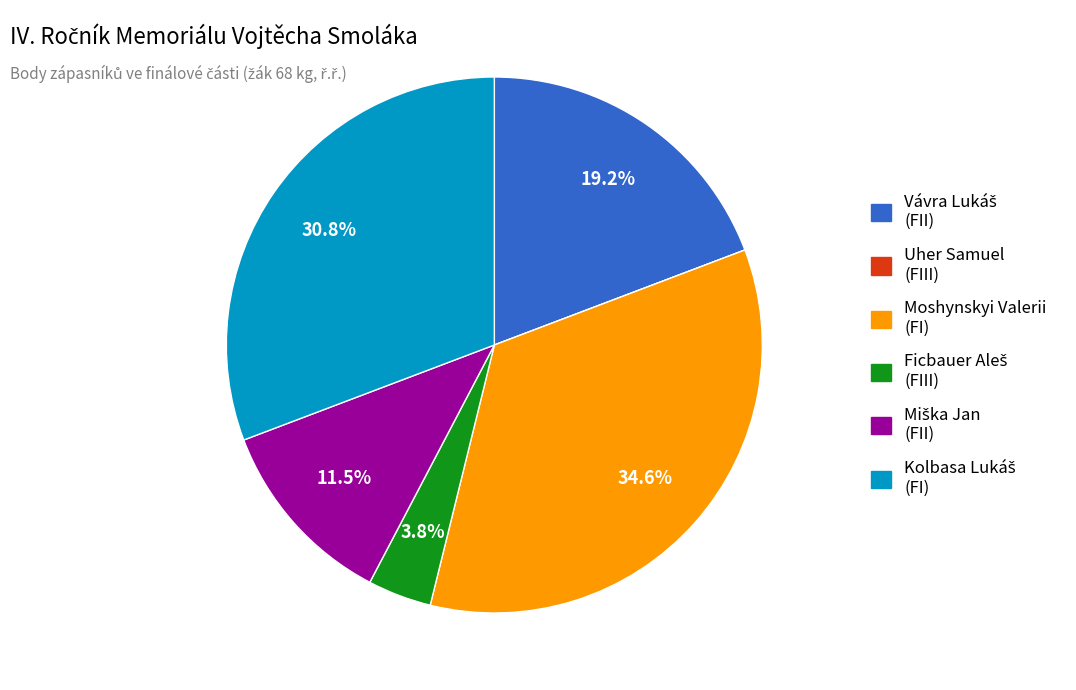

Does any single category account for the majority?

No